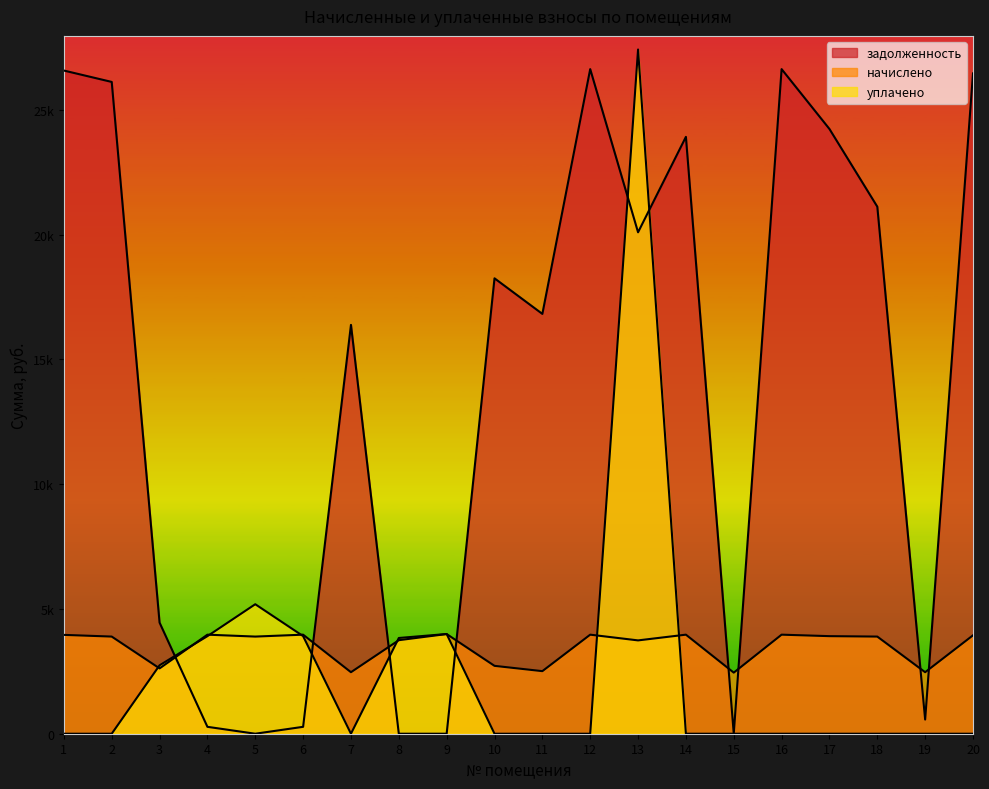

At which label does задолженность reach its peak?

12